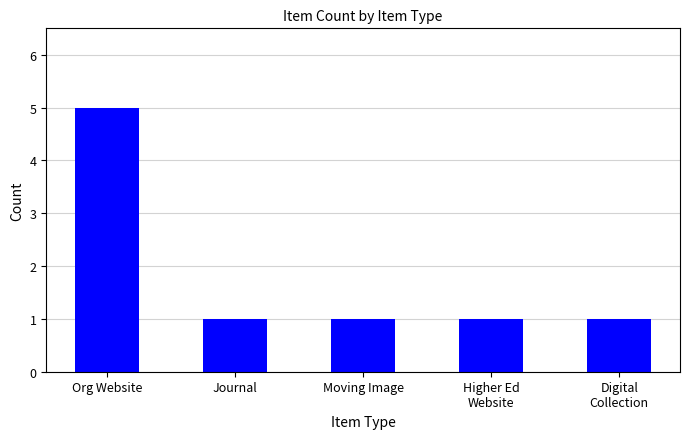

What is the difference between the maximum and minimum values?

4